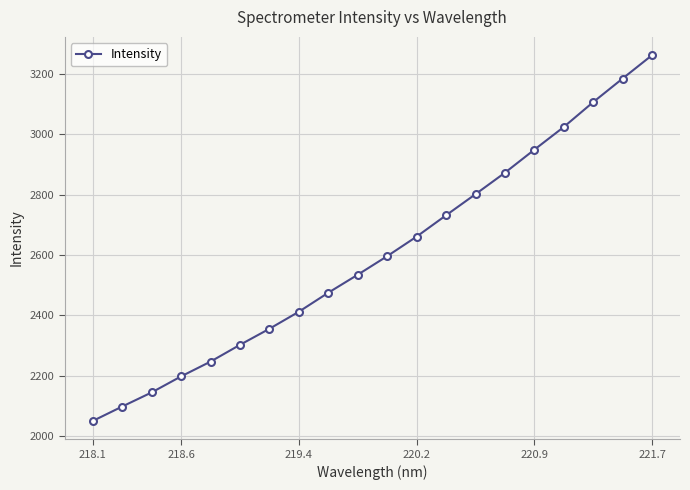

What is the average value?

2599.9